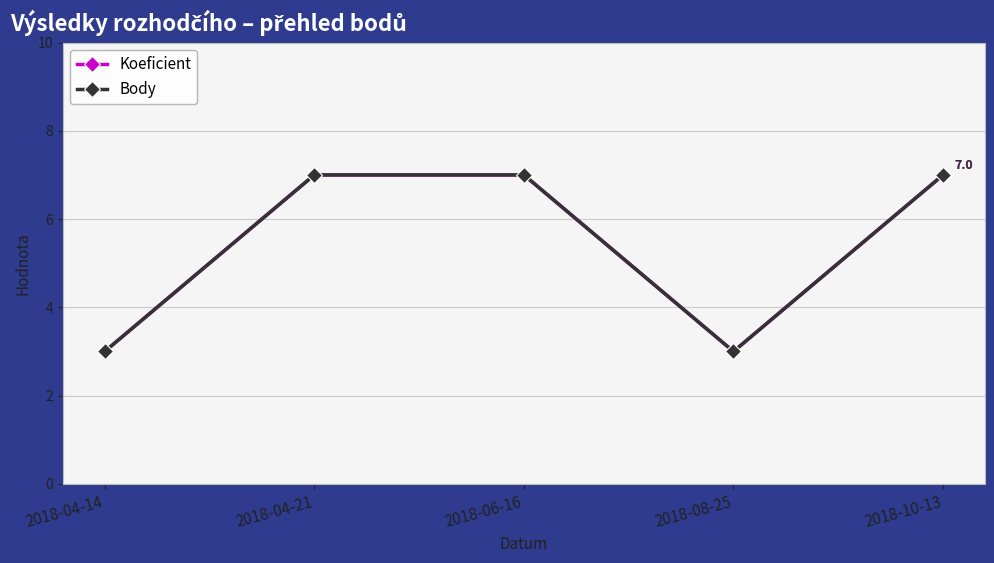

True or false: Body has more than 1 points higher than both neighbors.

False